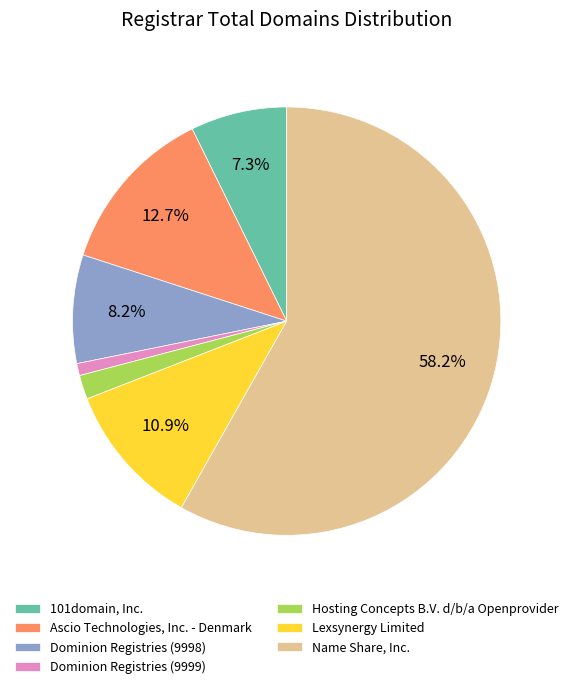

Count the number of slices in the pie.

7